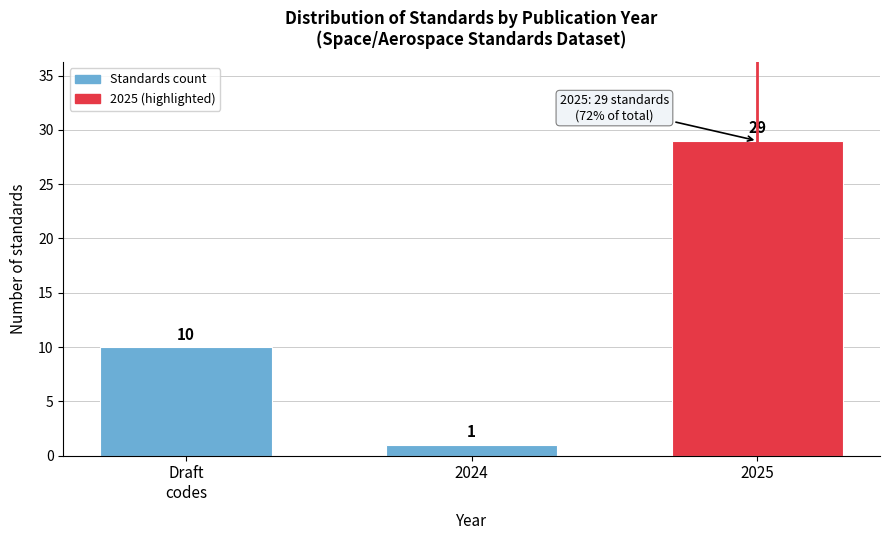

Reading left to right, list all the values displayed in this chart.

10	1	29